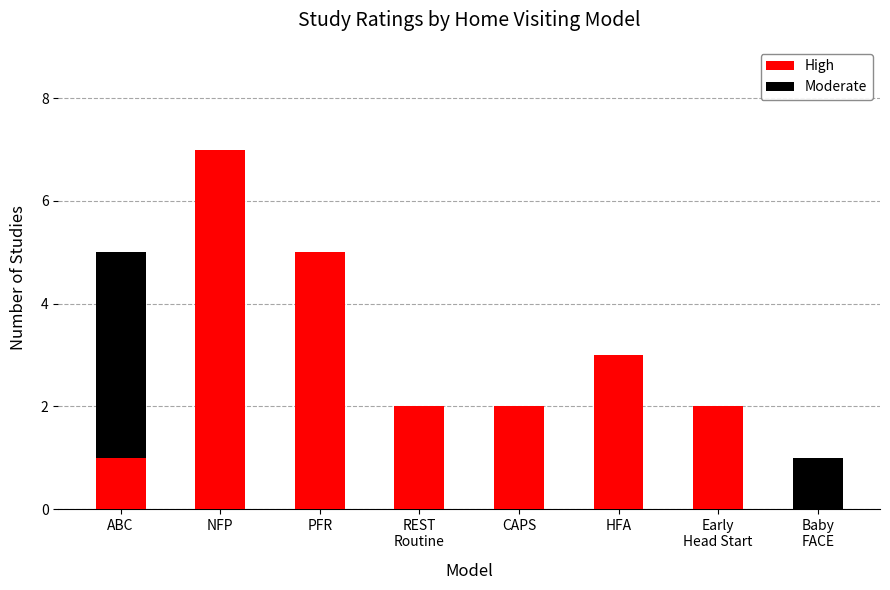

The value of High at PFR is 7. True or false?

False